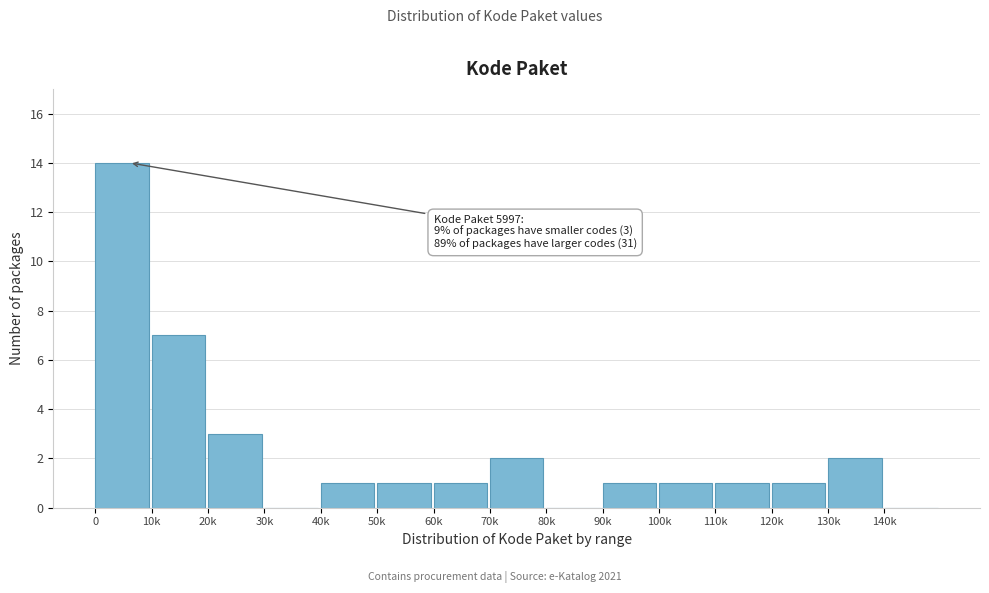

Reading right to left, extract all data points from this chart.

140k=0	130k=2	120k=1	110k=1	100k=1	90k=1	80k=0	70k=2	60k=1	50k=1	40k=1	30k=0	20k=3	10k=7	0=14